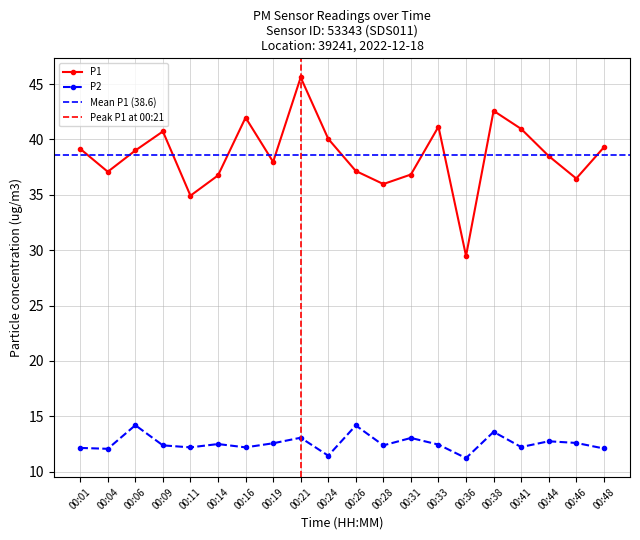

The P2 series shows 21.6 at 00:33. True or false?

False